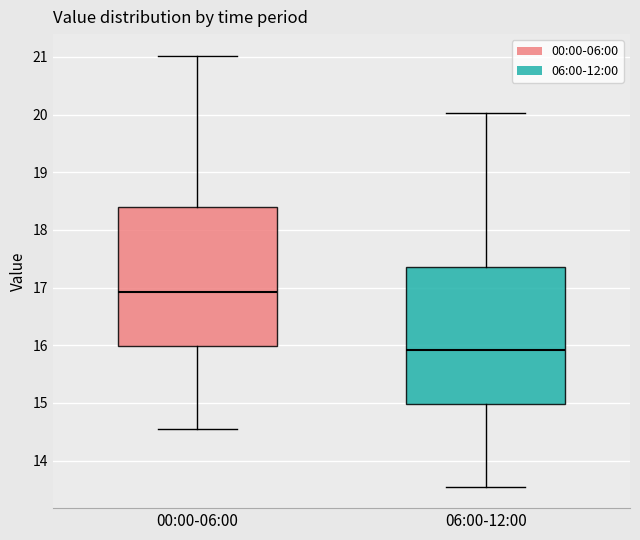

Which box has the highest median line?

00:00-06:00